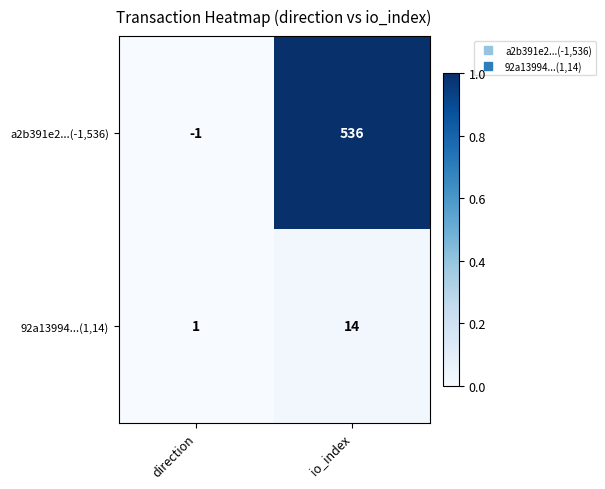

Is it true that 92a13994...(1,14) equals 1 at direction?

True